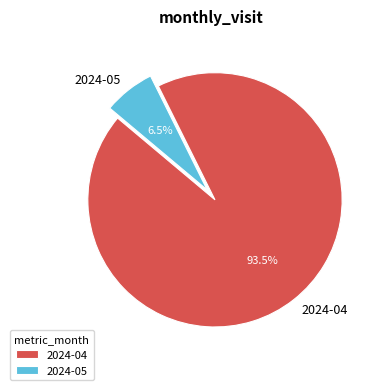

Is it true that 2024-05 is 1% of the pie?

False